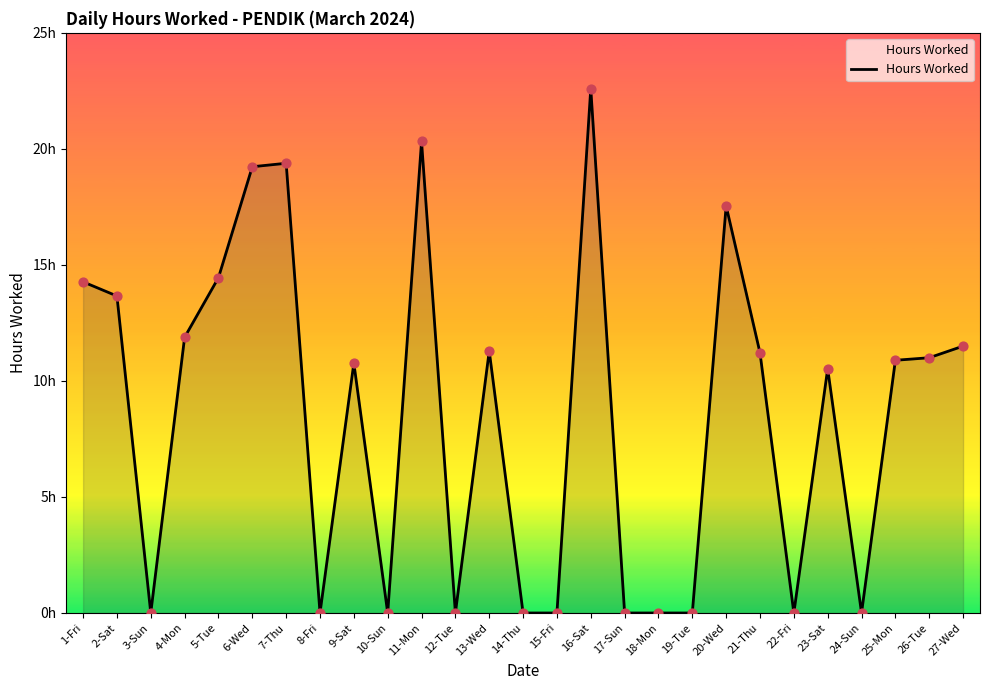

Which has a higher value, 20-Wed or 19-Tue?

20-Wed